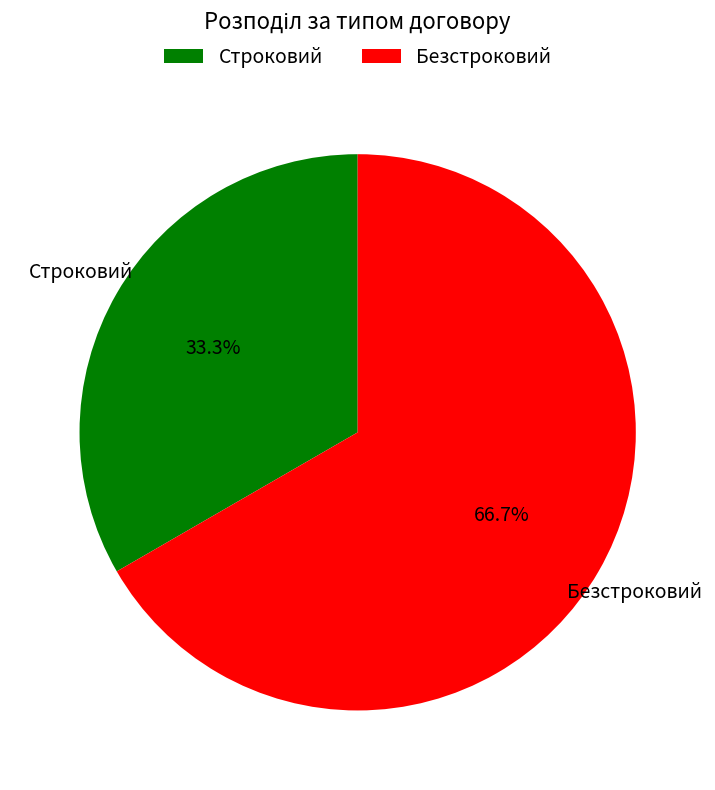

Count the number of slices in the pie.

2